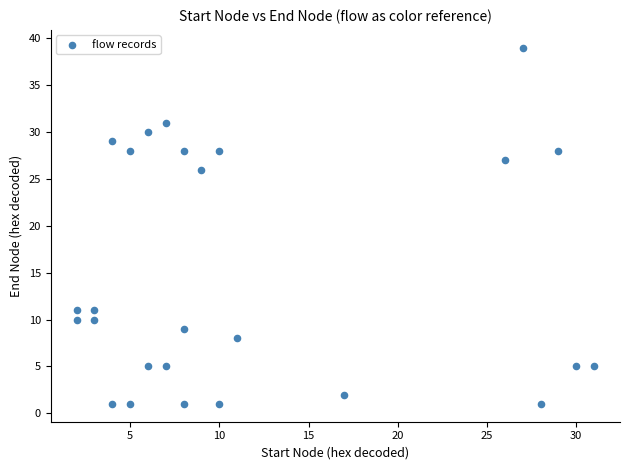

What Y value in the scatter plot is closest to 20?

26